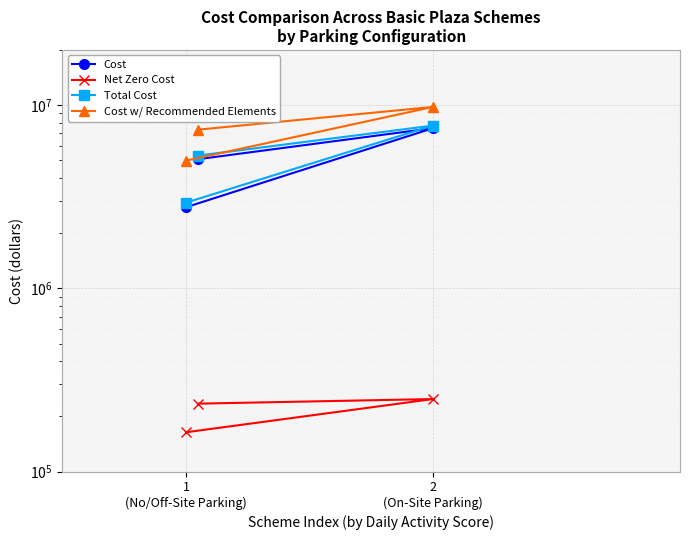

Which series has the largest total across all categories?

Cost w/ Recommended Elements